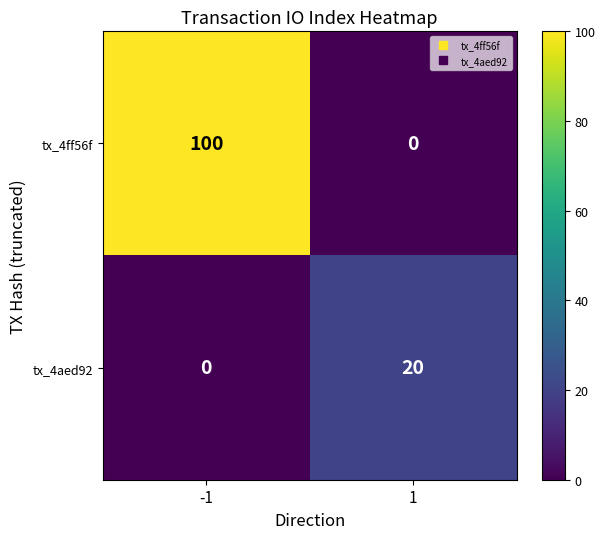

The value of tx_4aed92 at -1 is 0. True or false?

True